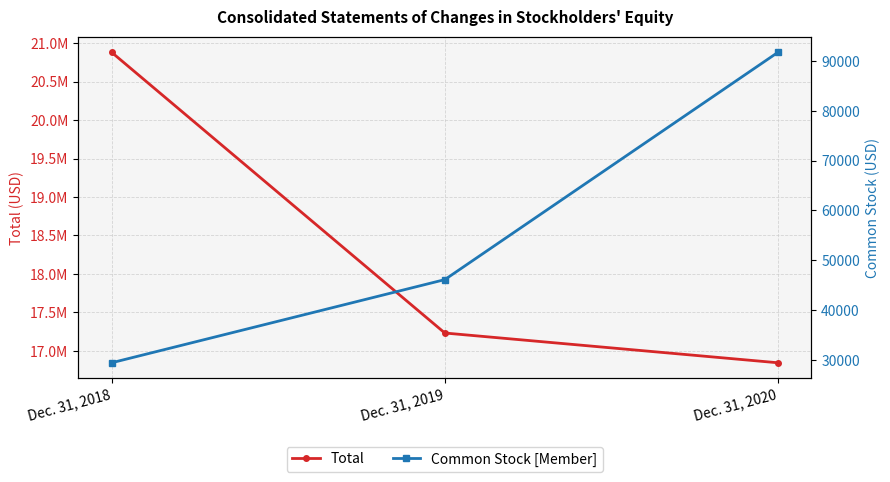

List the series in order of their peak value, lowest first.

Common Stock [Member], Total